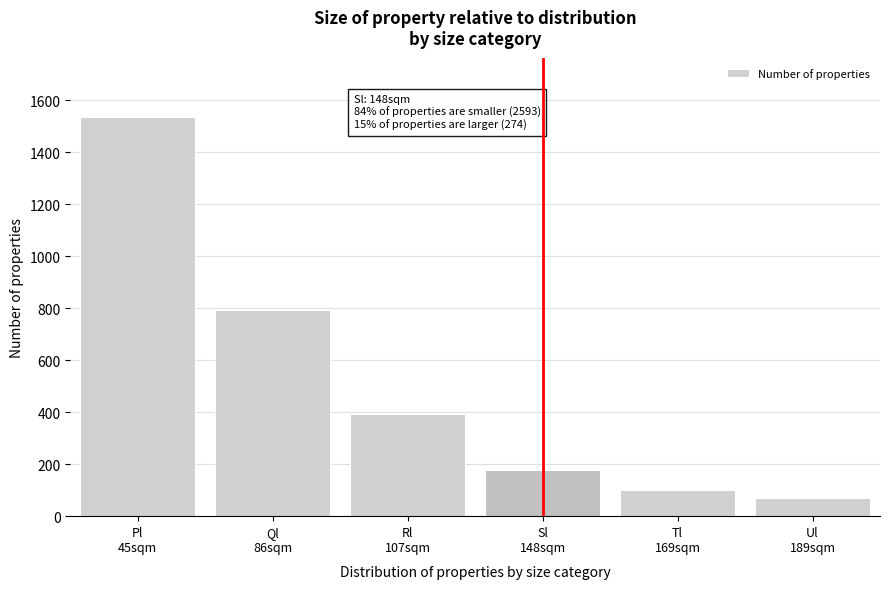

Reading right to left, extract all data points from this chart.

71	99	176	395	793	1534